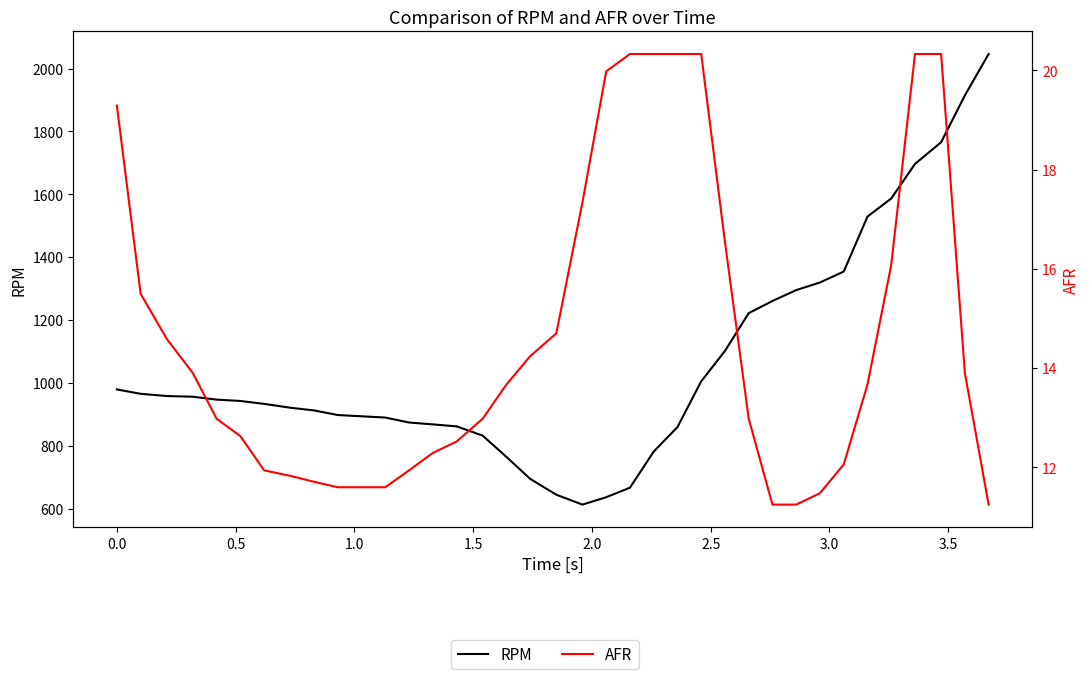

True or false: RPM and AFR cross at least once.

False